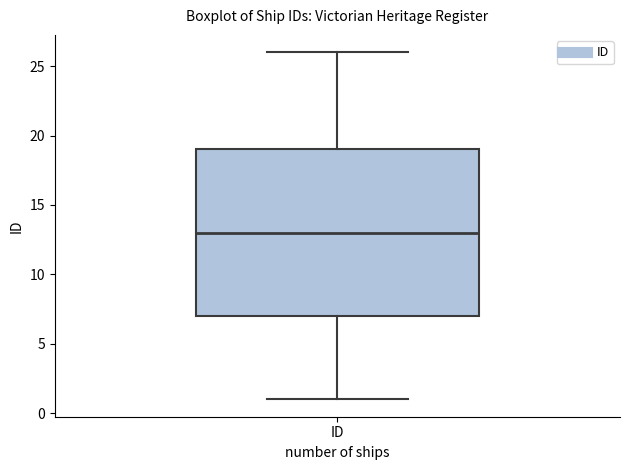

Transcribe this box plot: give where the median line is, the range the box spans, and where the two whiskers end, as read against the y-axis. The values are not printed on the chart, so give them approximately, as read against the axis.

median 13, box 7 to 19, whiskers 1 to 26